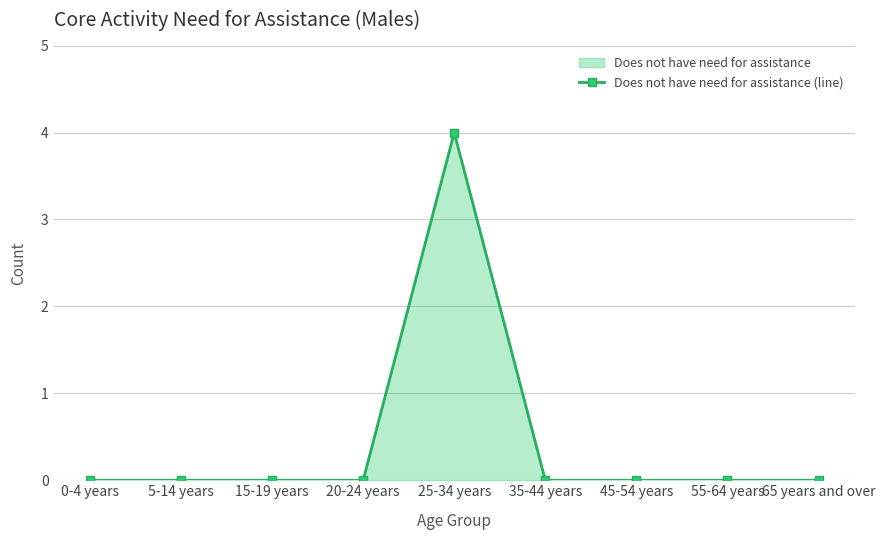

Where is the data nearest to the value 2?

0-4 years